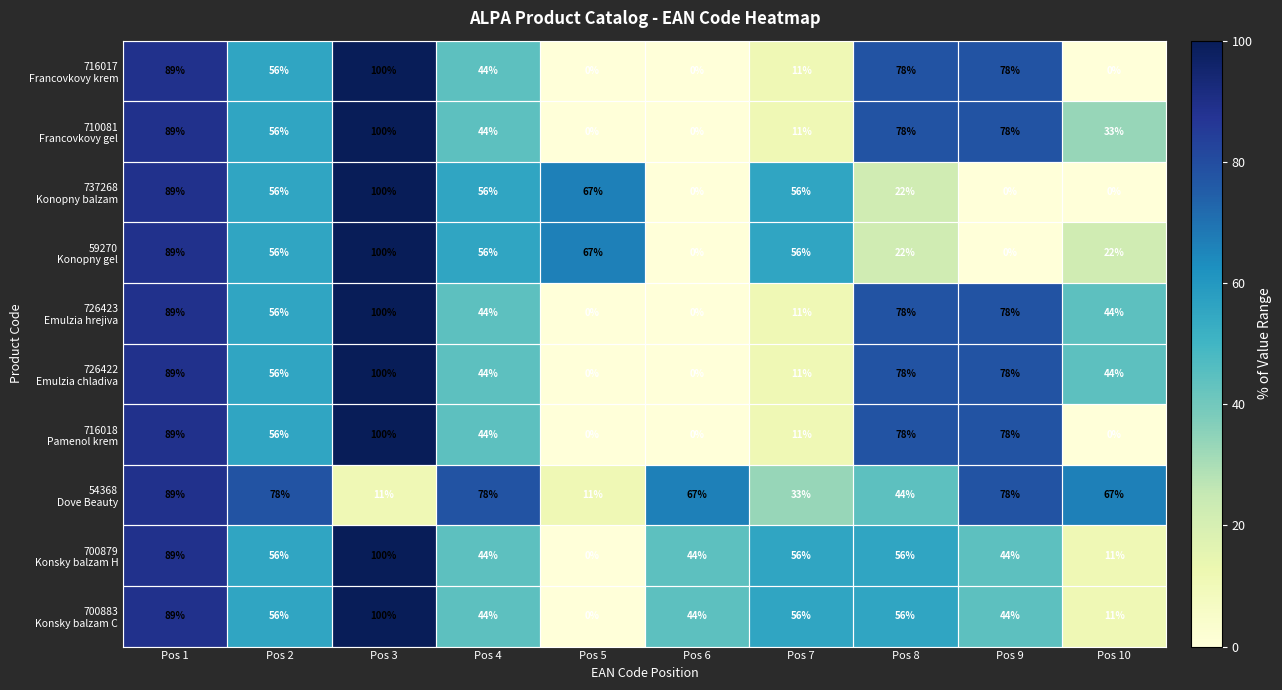

What is the maximum value shown in the chart?

100